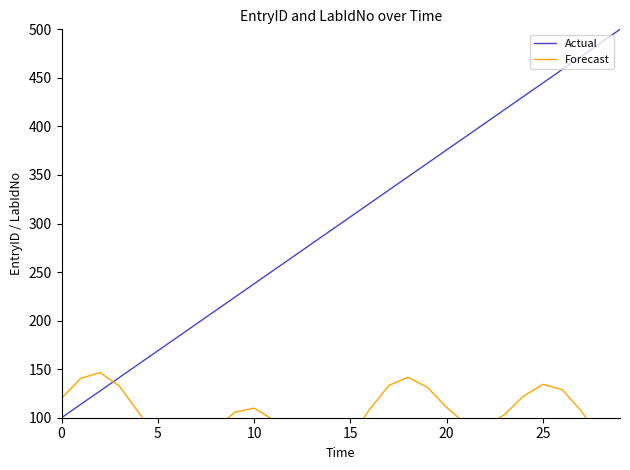

What is the lowest value of the Actual series?

100.0